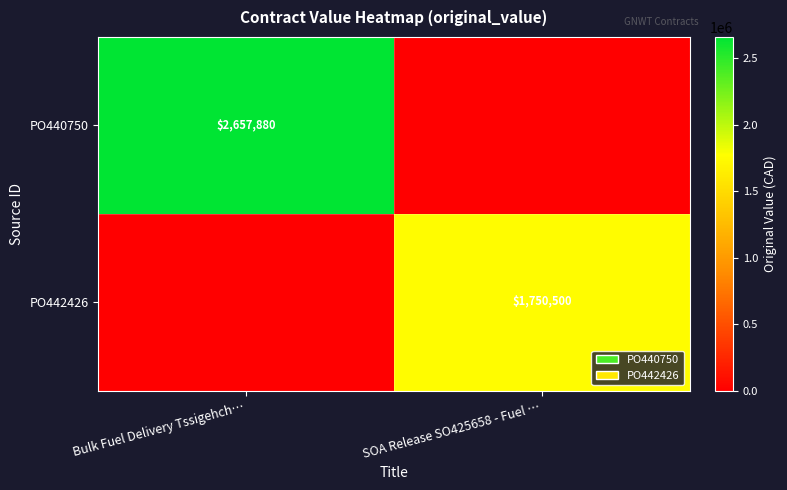

Is it true that PO440750 equals 822584 at Bulk Fuel Delivery Tssigehch…?

False